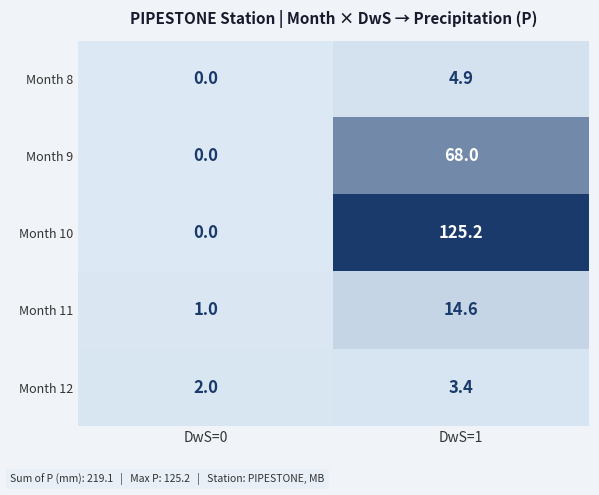

What is the total value across all series at DwS=0?

3.0